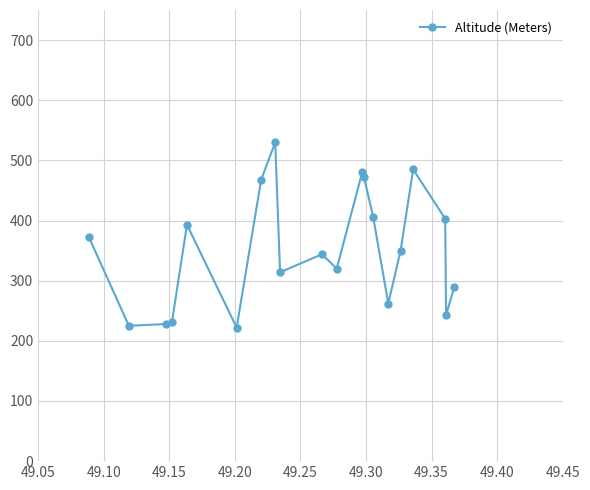

What is the value of the 16th point from the left?

350